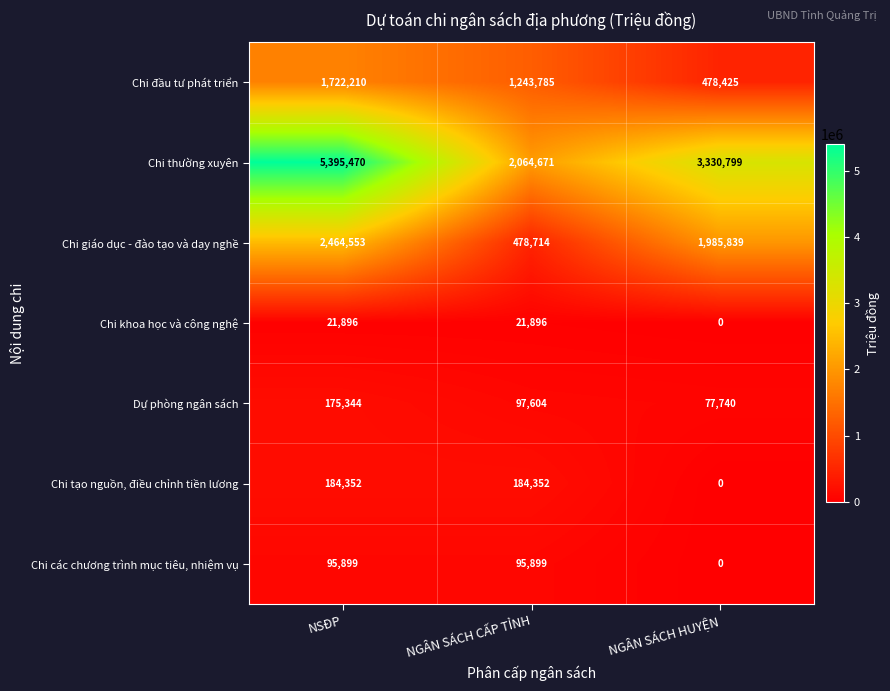

What is the difference between the Chi các chương trình mục tiêu, nhiệm vụ values at NGÂN SÁCH CẤP TỈNH and NGÂN SÁCH HUYỆN?

95899